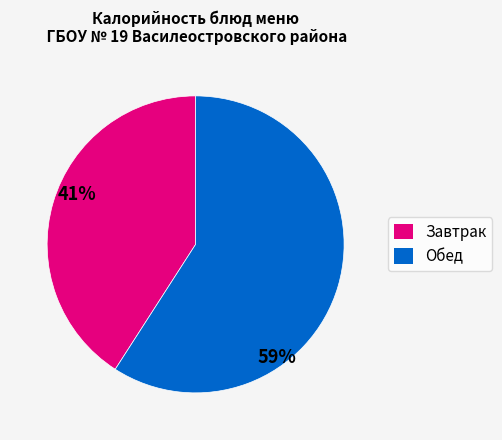

Is there any slice that represents more than half of the pie?

Yes